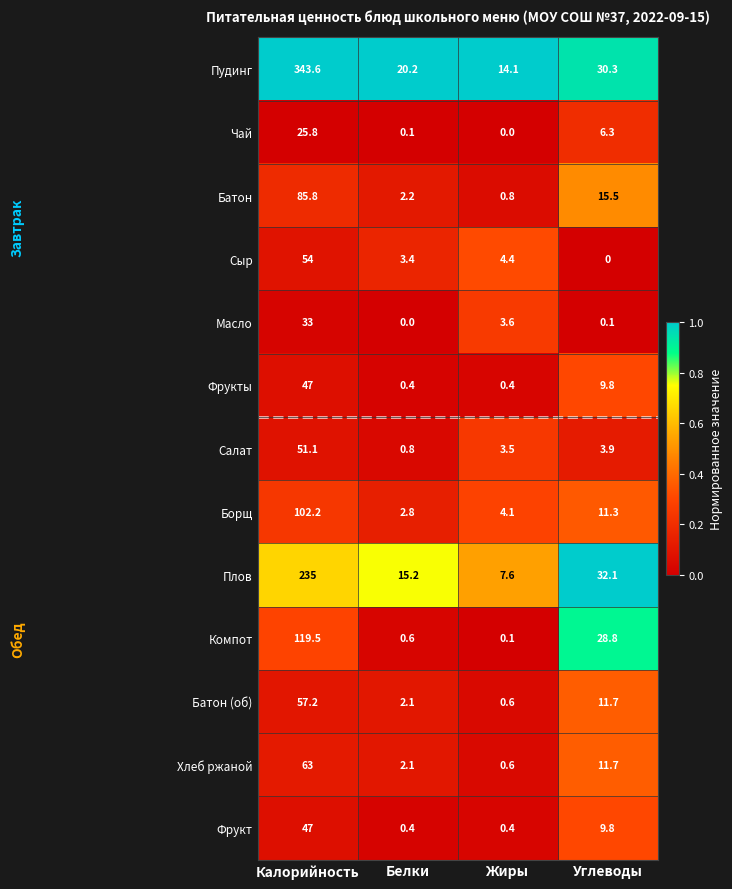

Is it true that Плов equals 51.4 at Углеводы?

False